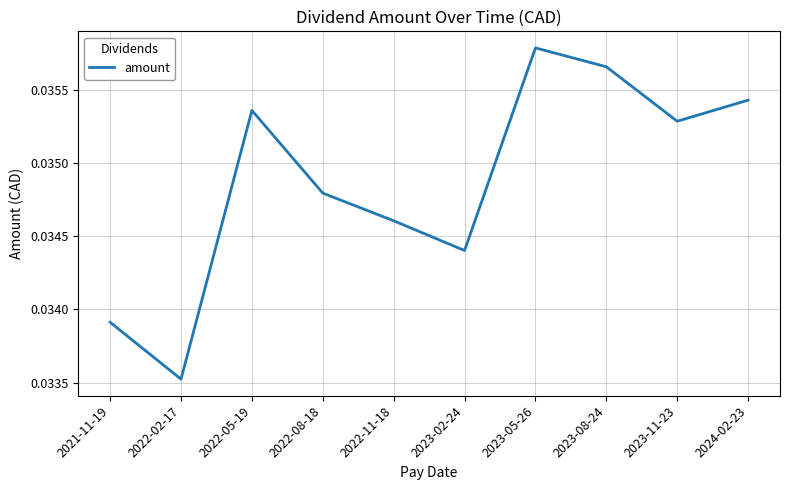

List the labels in order of value, smallest first.

2022-02-17, 2021-11-19, 2023-02-24, 2022-11-18, 2022-08-18, 2023-11-23, 2022-05-19, 2024-02-23, 2023-08-24, 2023-05-26